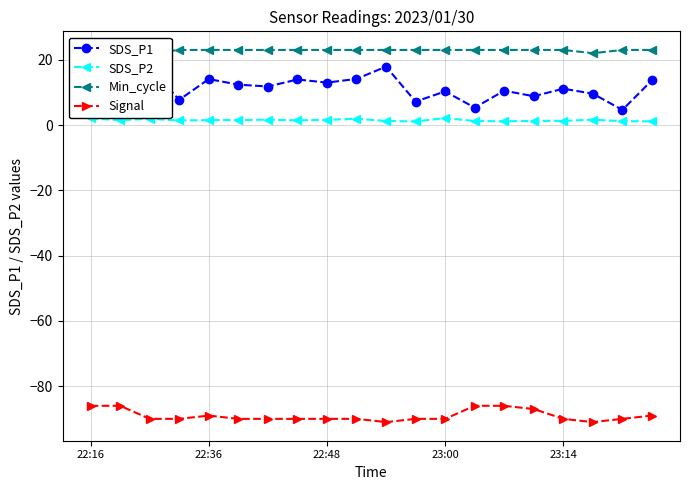

Which has a higher value, 7 or 5?

7